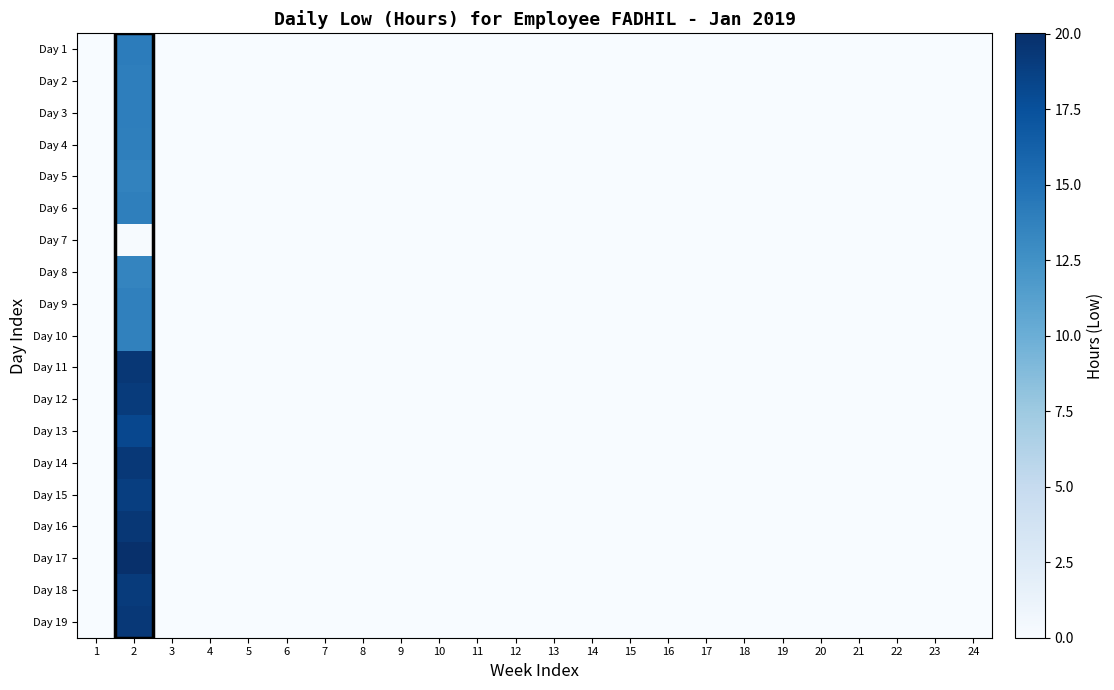

What is the greatest value displayed?

20.0